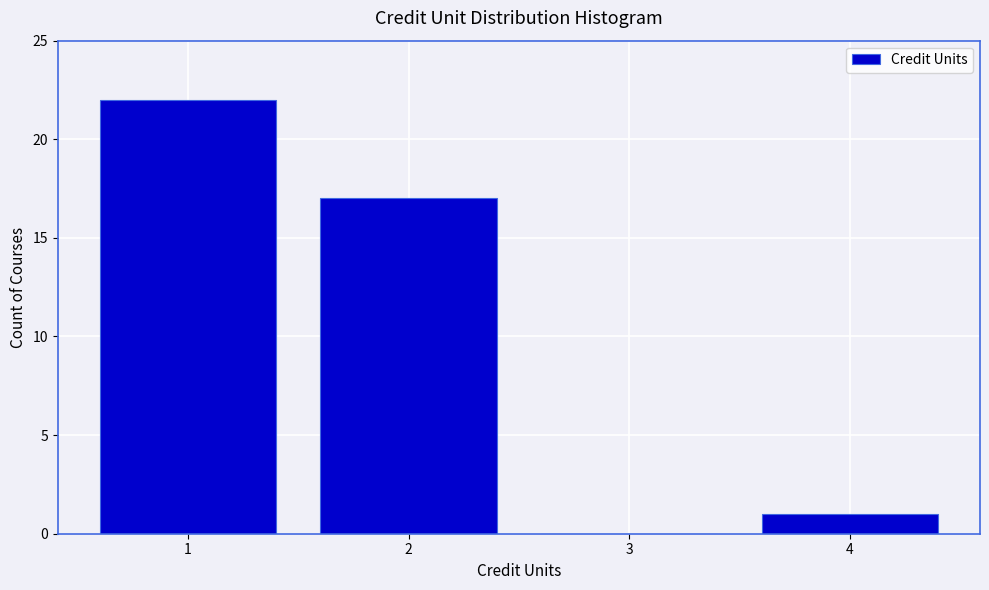

What is the height of the bar covering 1.5 to 2.5 on the x-axis? The values are not printed on the chart, so give them approximately, as read against the axis.

17